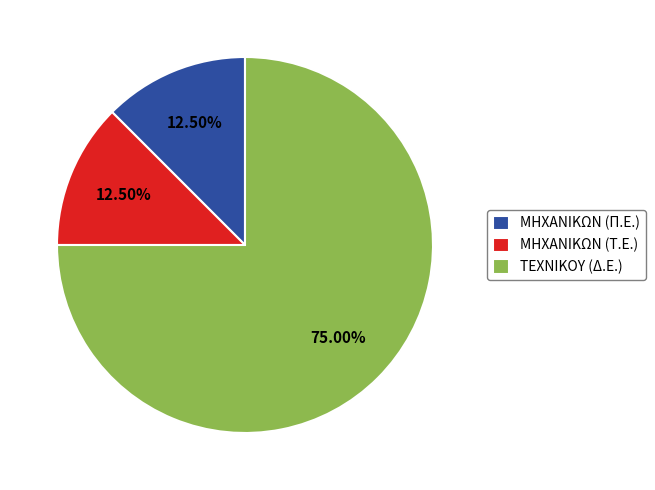

How many segments does this pie chart have?

3